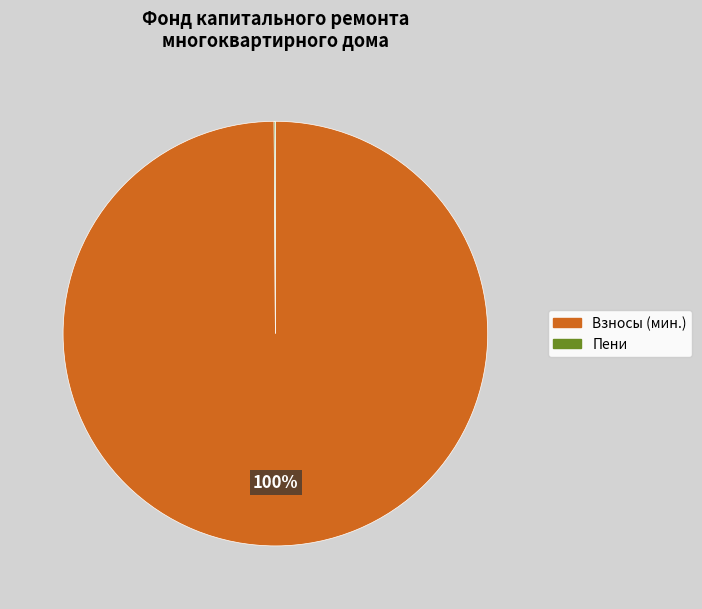

To the nearest percent, what is the average slice percentage?

50%